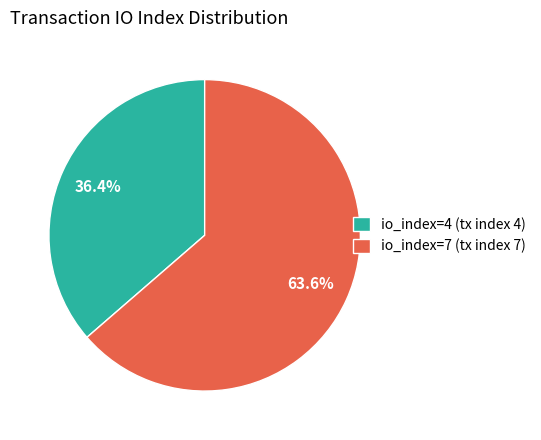

Do io_index=4 (tx index 4) and io_index=7 (tx index 7) together represent more than half of the pie?

Yes